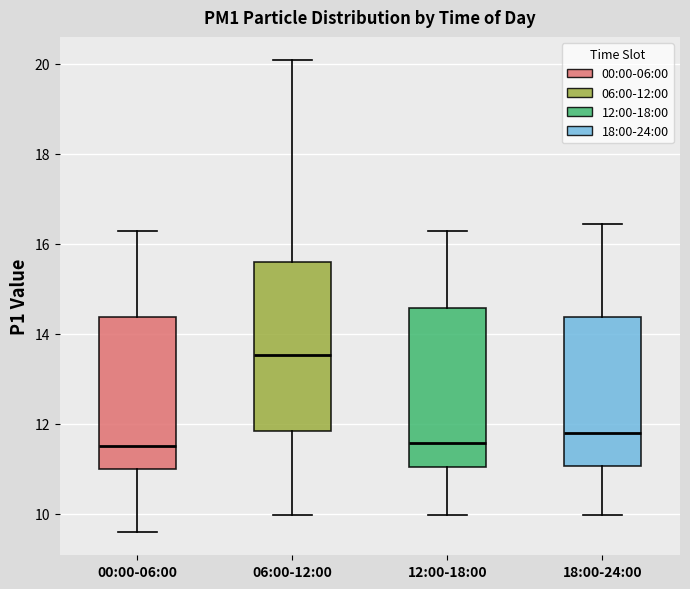

Reading left to right, transcribe this box plot: for each box, give where its median line is, the range the box spans, and where its two whiskers end, as read against the y-axis. The values are not printed on the chart, so give them approximately, as read against the axis.

00:00-06:00: median 11.6, box 11.0 to 14.4, whiskers 9.6 to 16.2
06:00-12:00: median 13.6, box 11.8 to 15.6, whiskers 10.0 to 20.0
12:00-18:00: median 11.6, box 11.0 to 14.6, whiskers 10.0 to 16.2
18:00-24:00: median 11.8, box 11.0 to 14.4, whiskers 10.0 to 16.4